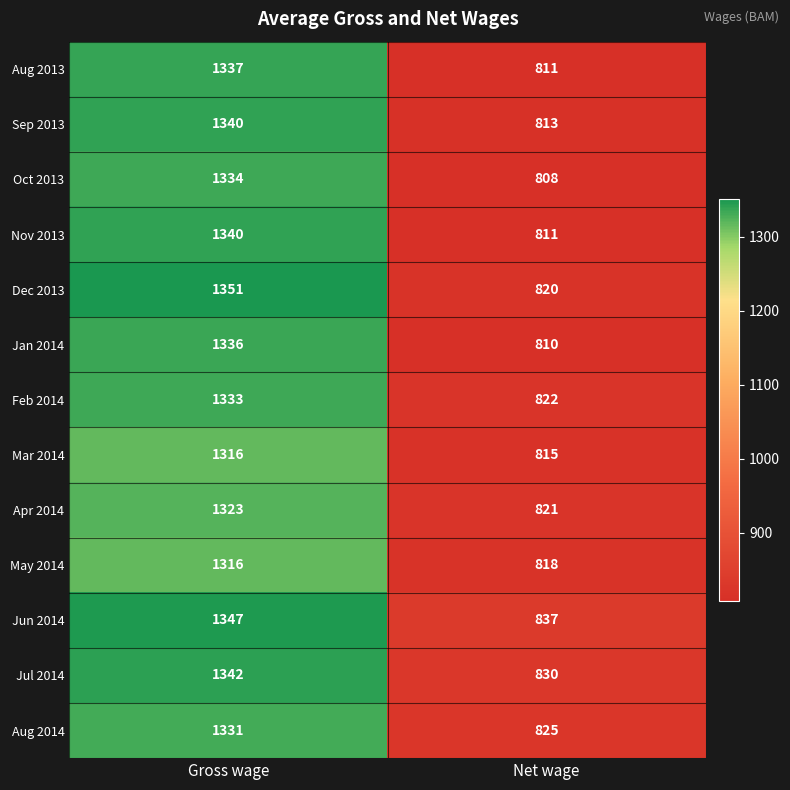

What is the total value across all series at Gross wage?

17346